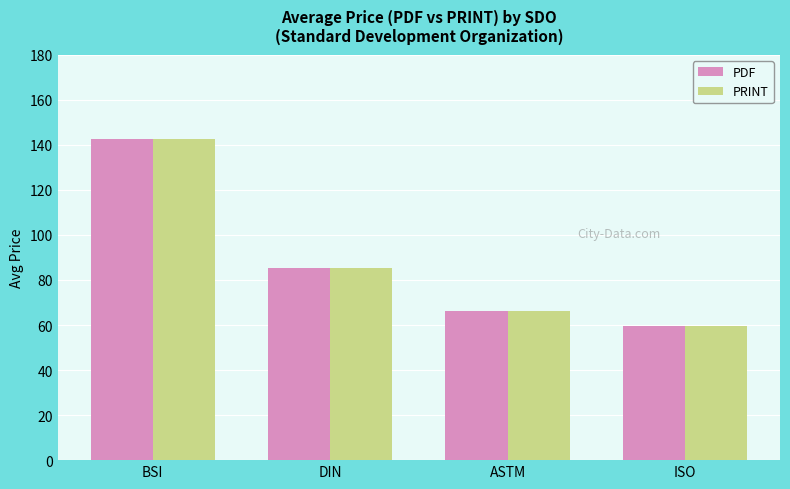

List the labels in order of PDF value, largest first.

BSI, DIN, ASTM, ISO